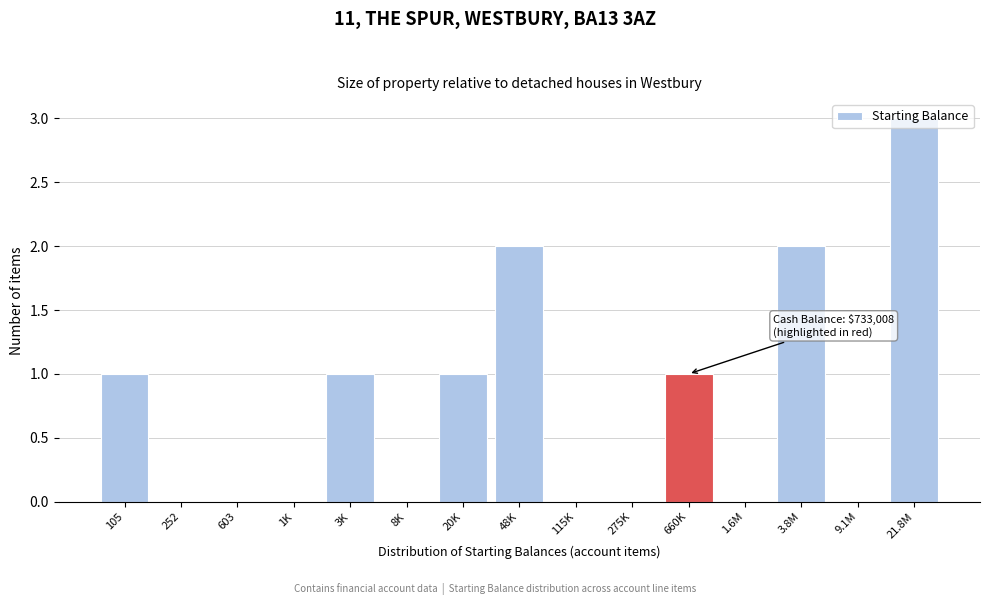

What is the sum of all values?

11